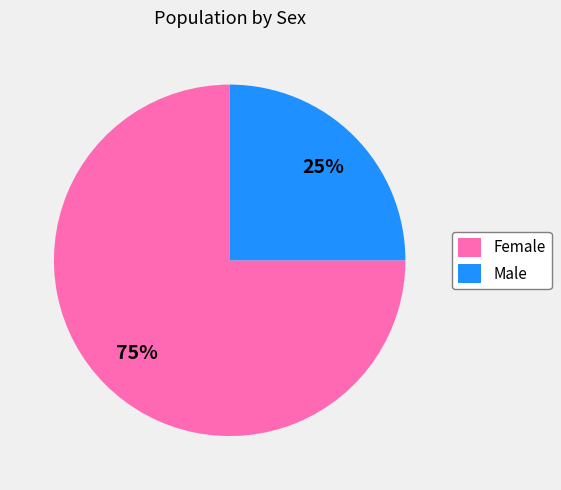

What is the ratio of the value at Male to the value at Female?

0.3